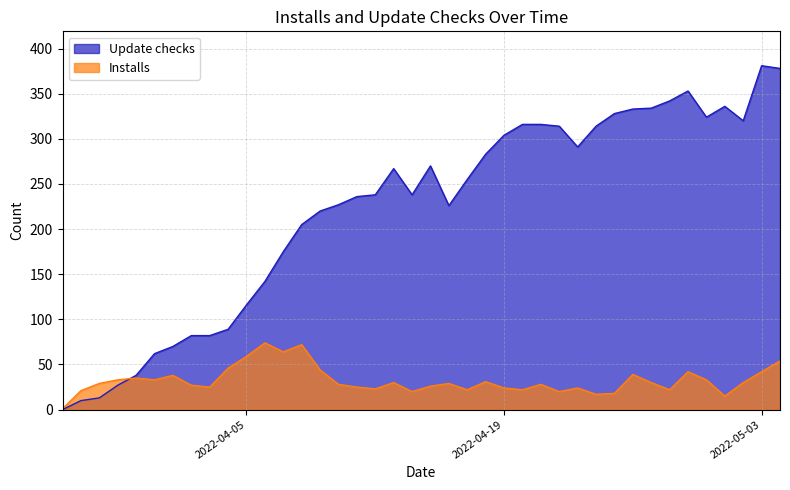

Read the Update checks value at 2022-04-11, to the nearest 5.

235